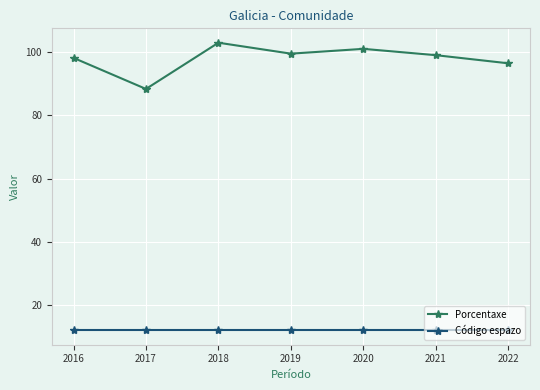

Which series has the widest spread of values?

Porcentaxe